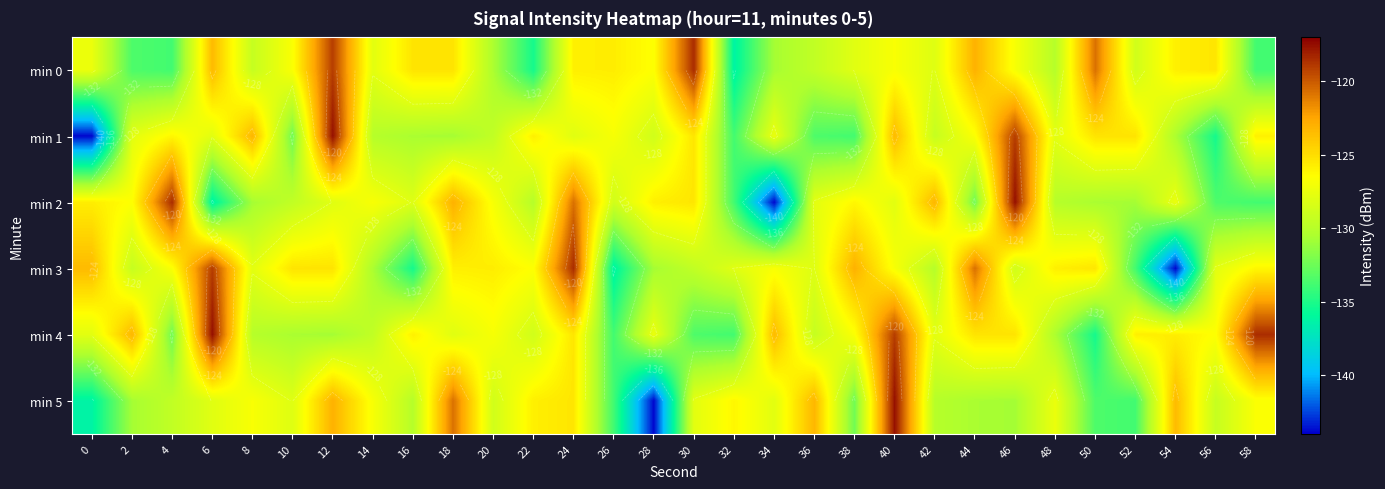

Which series has the largest total across all categories?

min 4